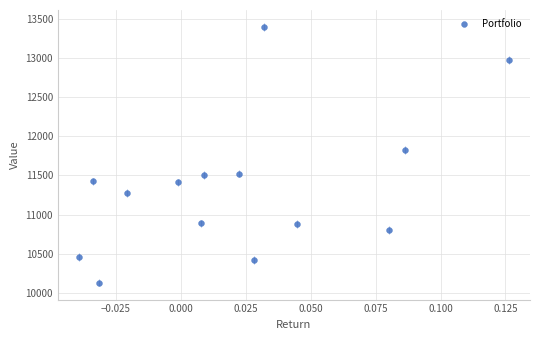

What Y value in the scatter plot is closest to 11762?

11822.4